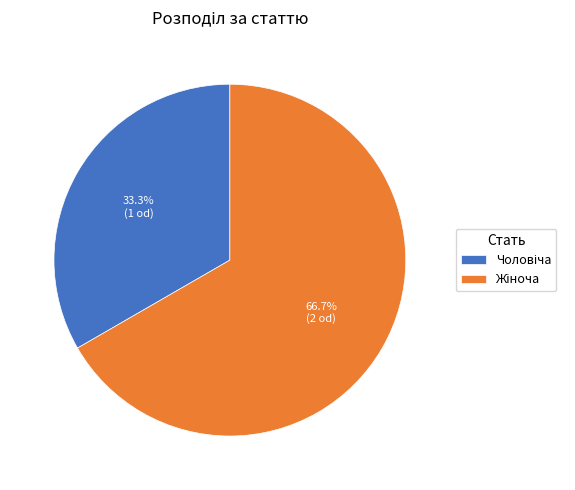

Does any single category account for the majority?

Yes